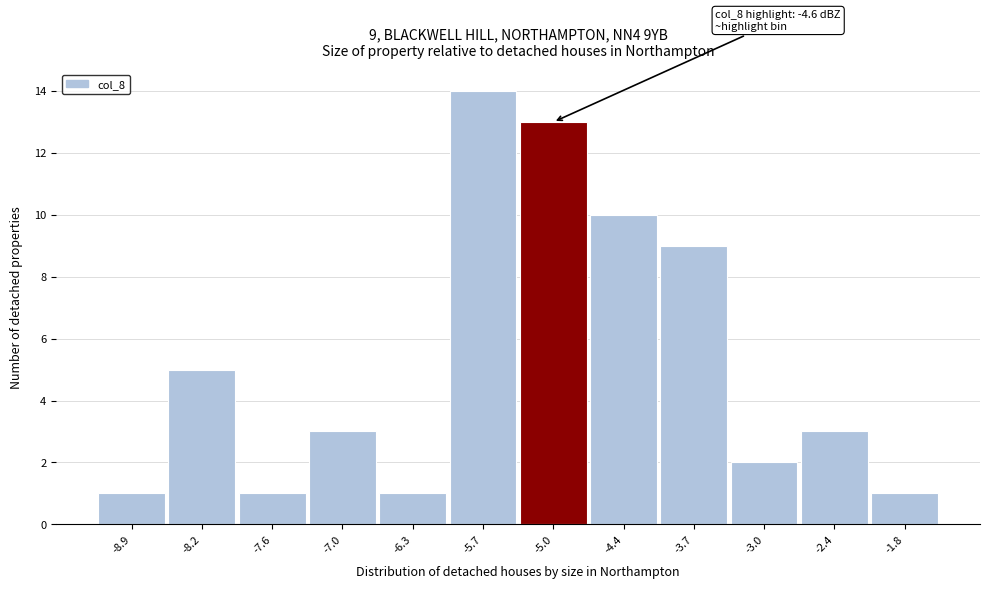

Reading left to right, extract all data points from this chart.

-8.9=1	-8.2=5	-7.6=1	-7.0=3	-6.3=1	-5.7=14	-5.0=13	-4.4=10	-3.7=9	-3.0=2	-2.4=3	-1.8=1